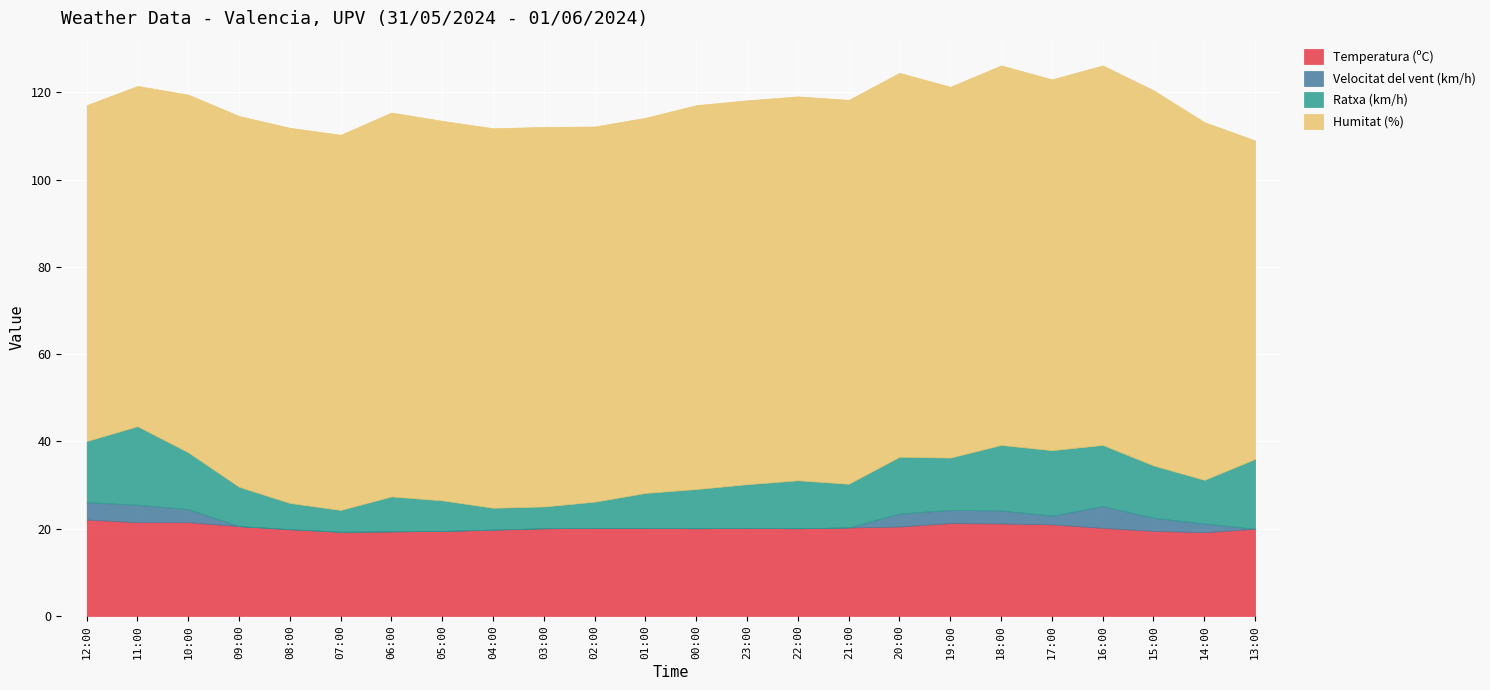

At which category does the chart reach its peak across all series?

06:00